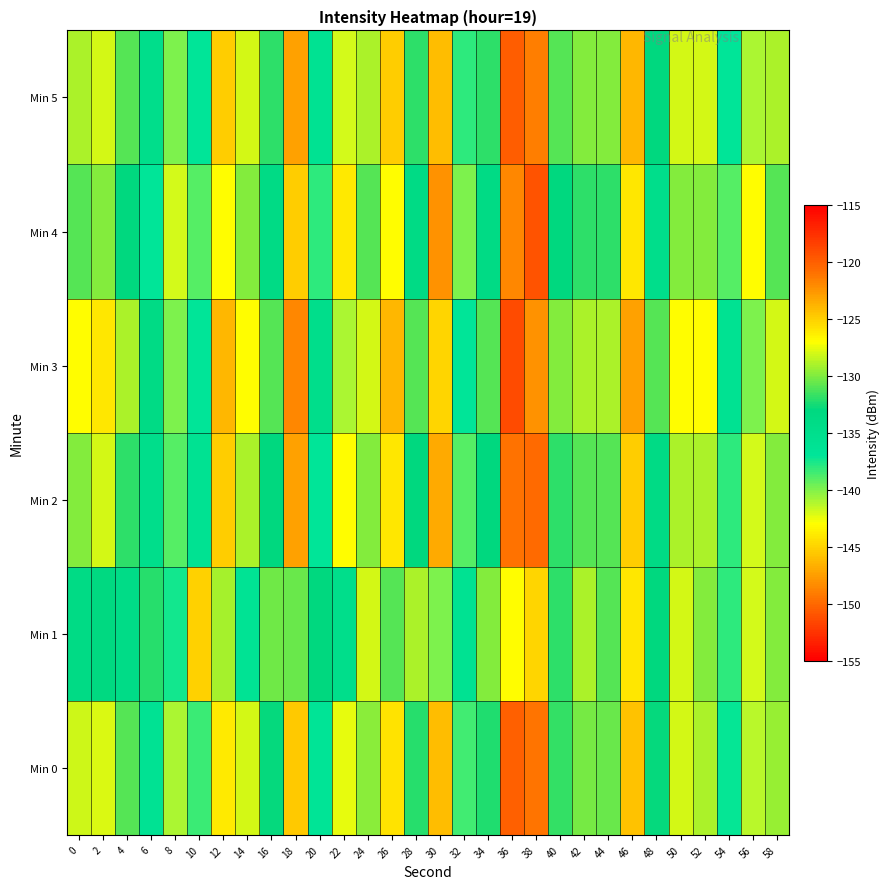

Which label corresponds to the largest value in the chart?

36